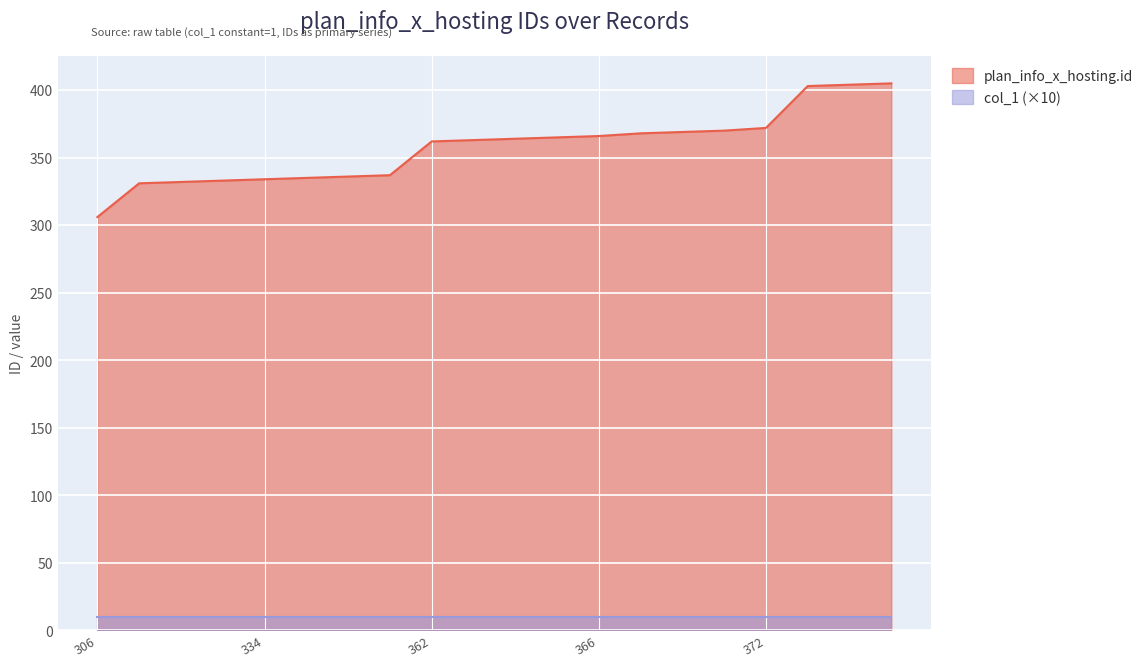

How many lines are shown in the chart?

2